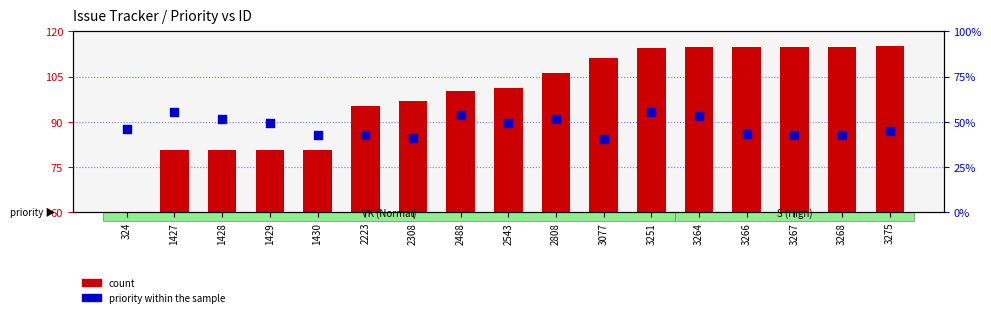

What are all the series names shown in the legend?

count, priority within the sample